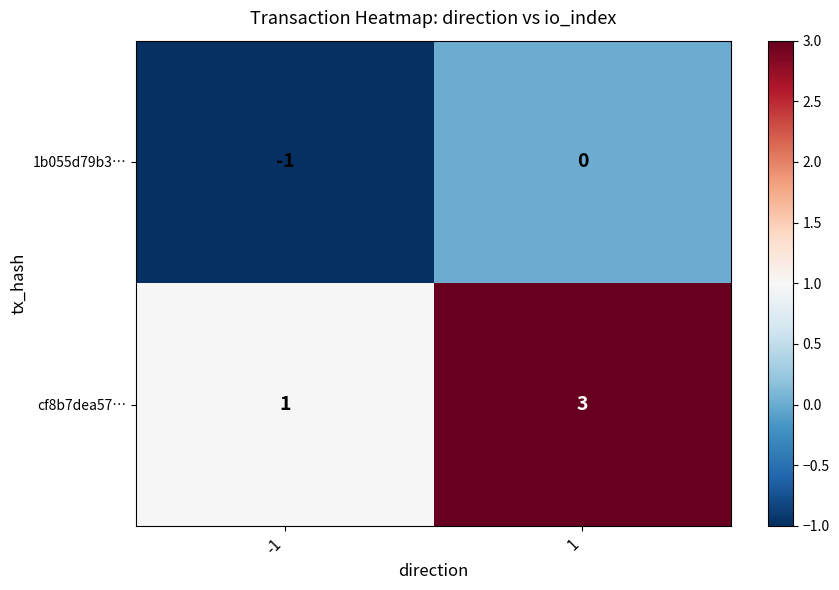

Reading left to right, extract all data points from this chart.

1b055d79b3…: -1	0
cf8b7dea57…: 1	3